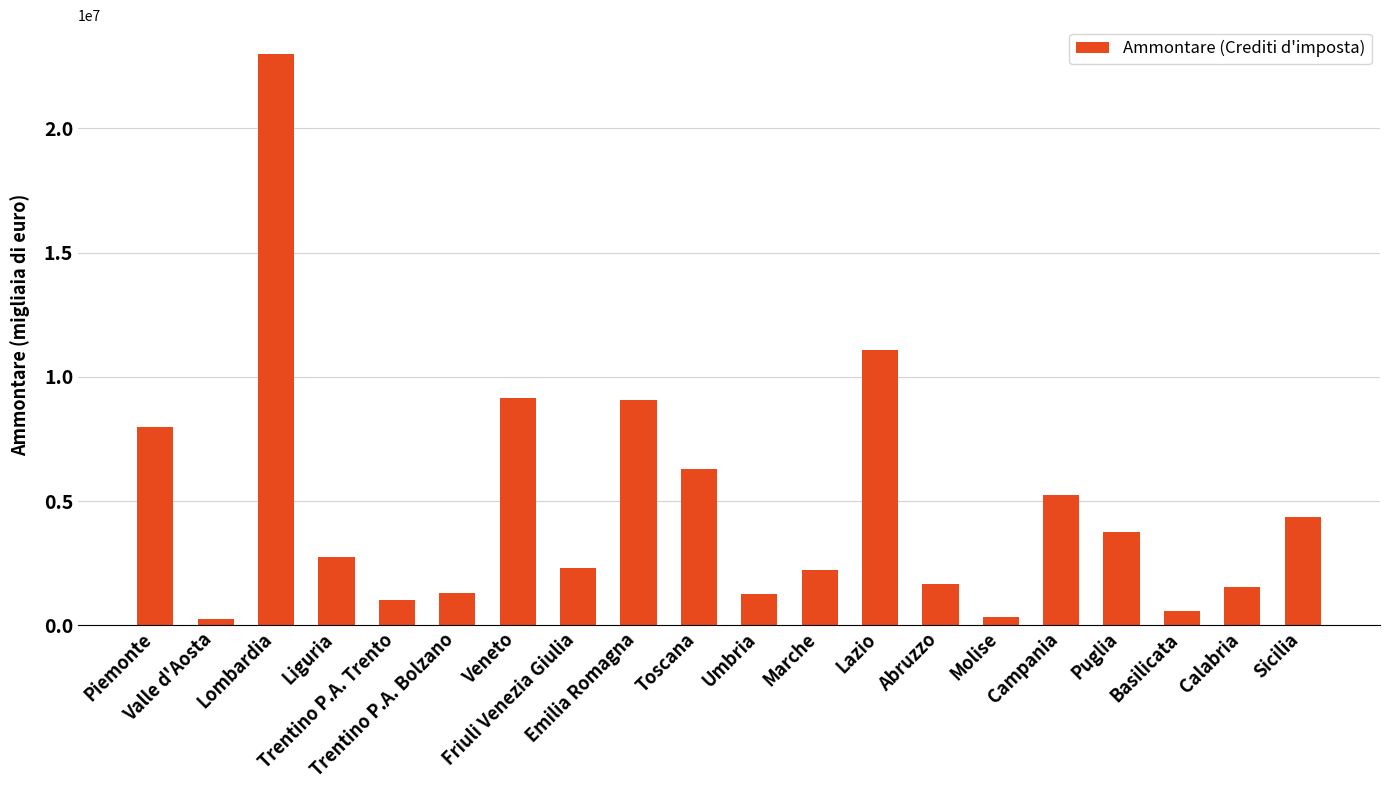

Where is the data nearest to the value 11622302?

Lazio